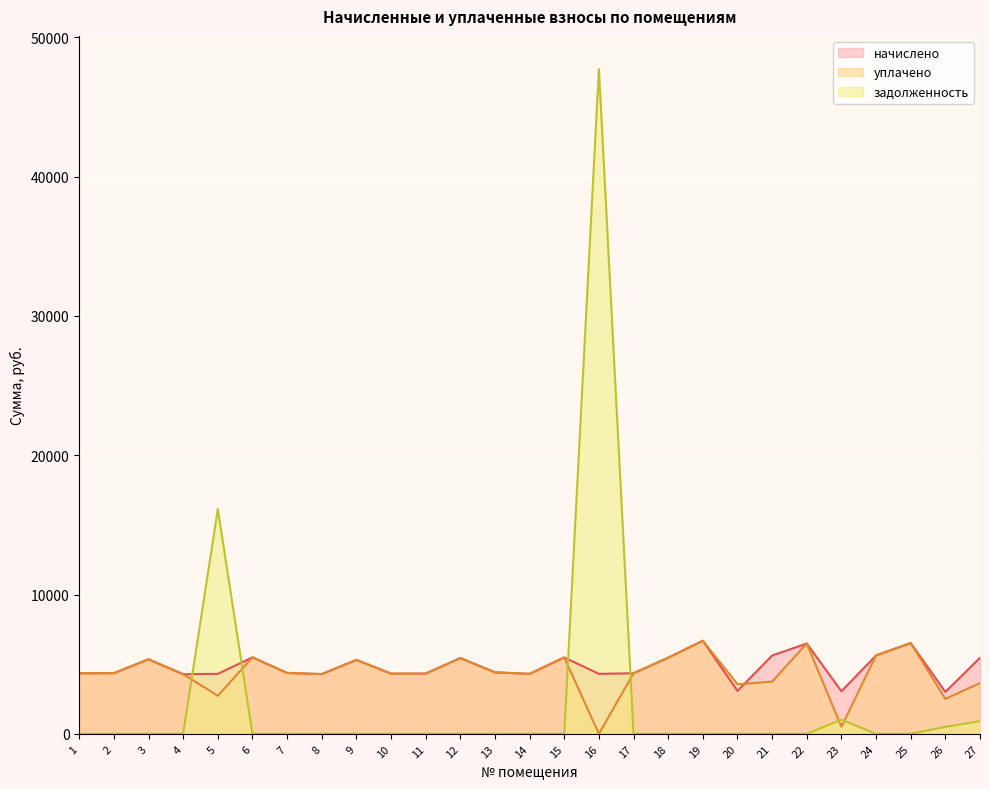

What is the value of the уплачено point at the 25th from the left?

6516.4